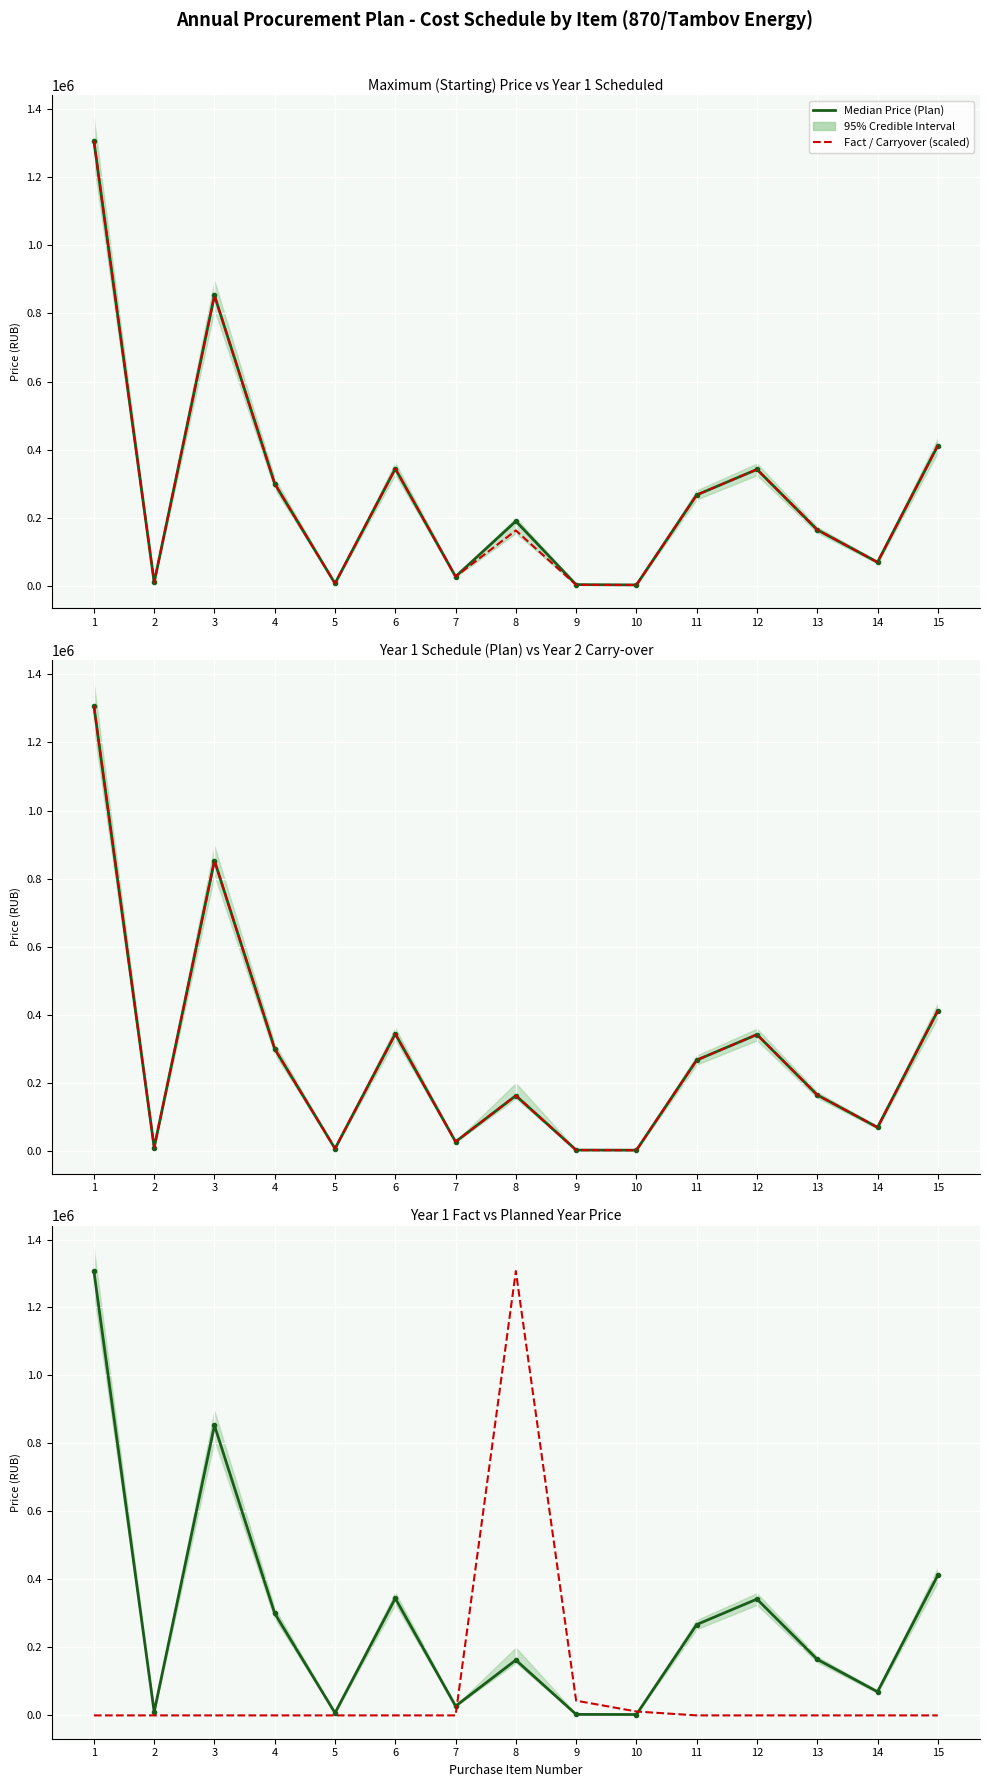

Which series has the largest total across all categories?

Median Price (Plan)